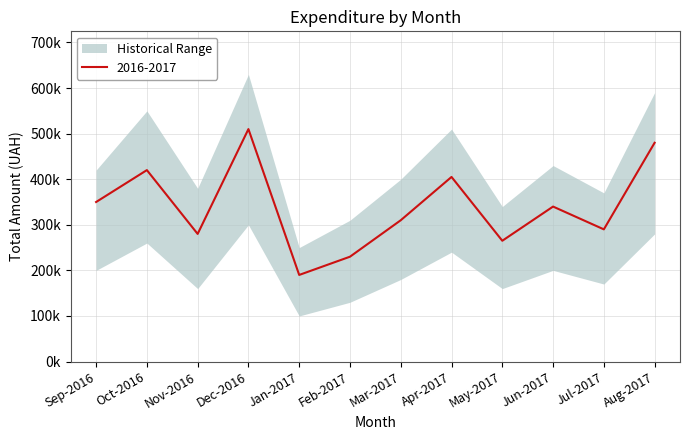

How many interior local valleys does the 1991-2017 Range Low series have?

4